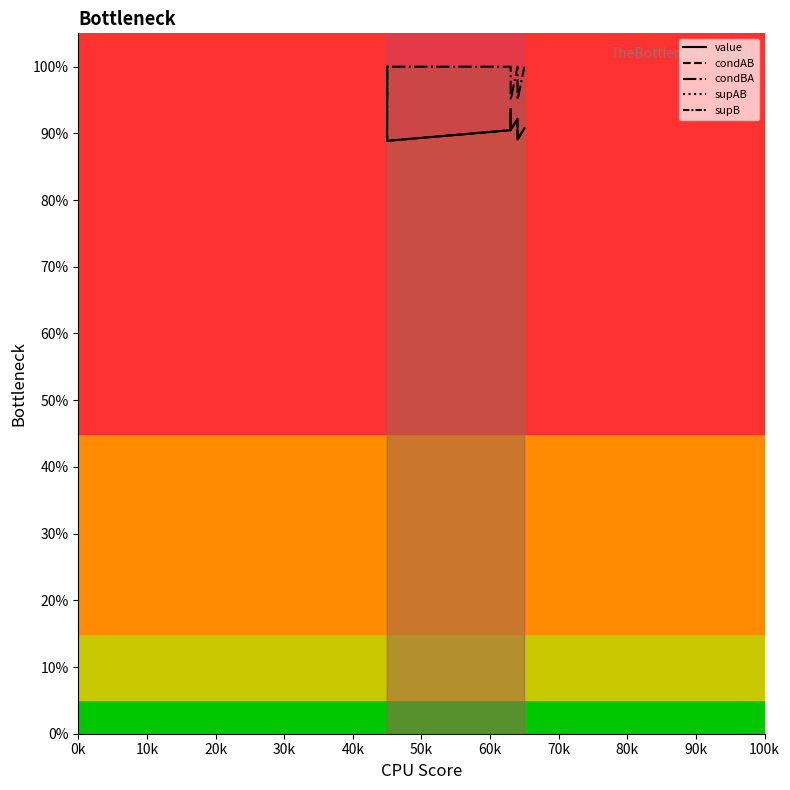

Which series has the largest range (max minus min)?

supB